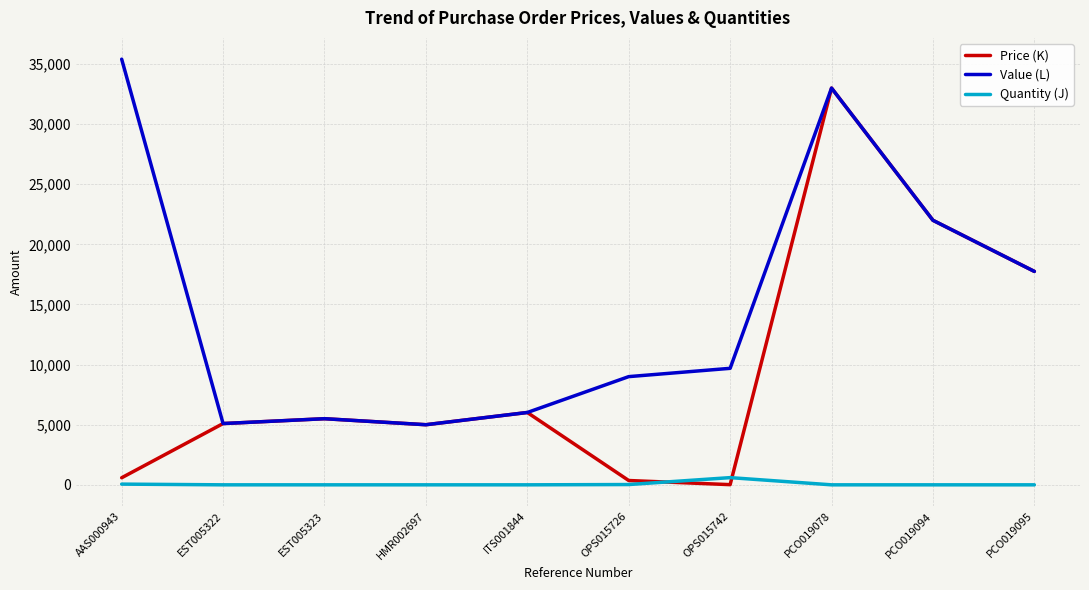

Is this an area chart (filled region under the line)?

No